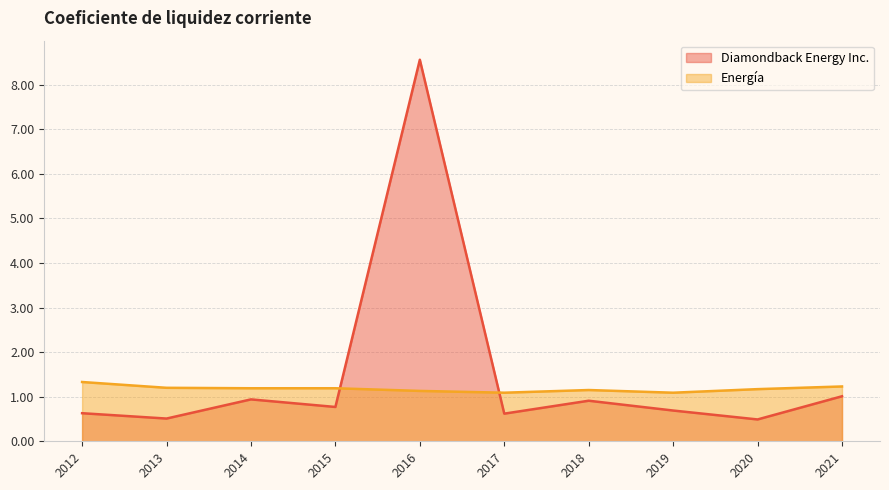

List the series in order of their overall mean, highest first.

Diamondback Energy Inc., Energía